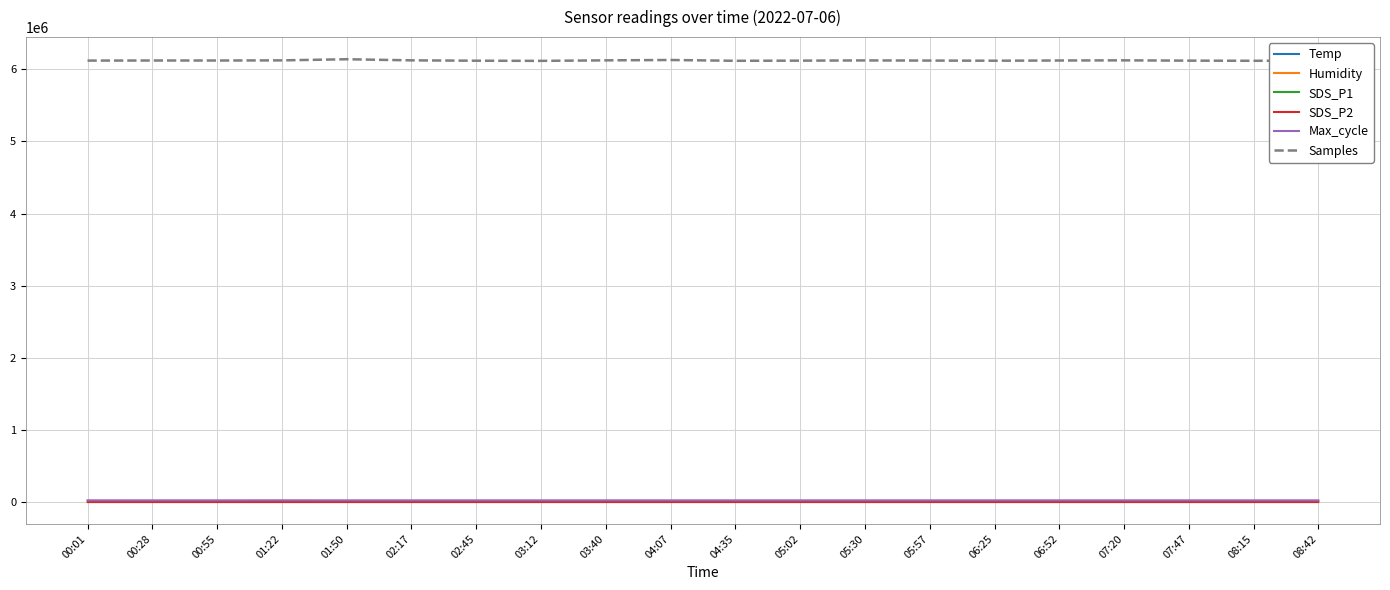

What is the average value of the Samples series?

6123333.9